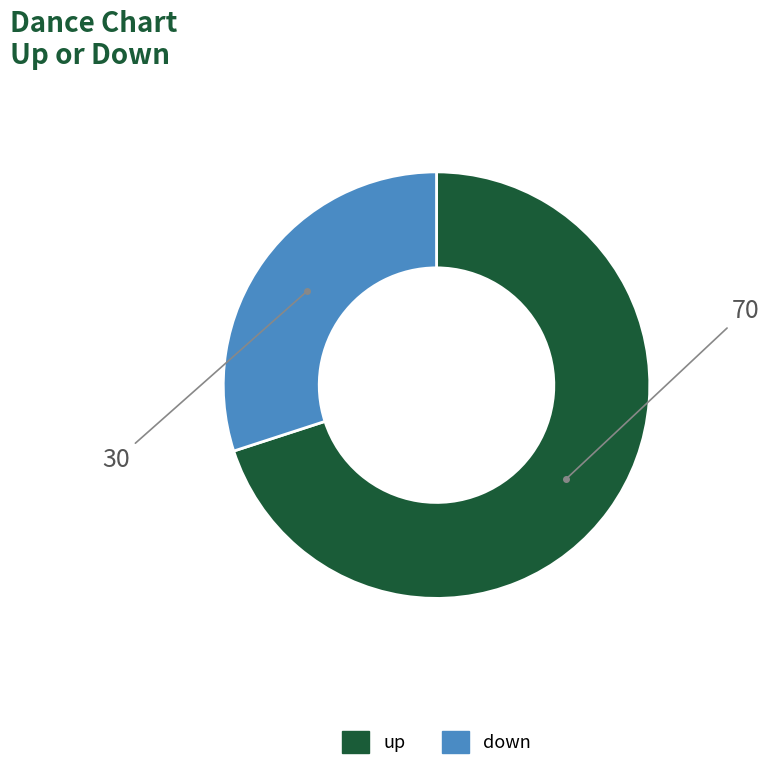

Which slice is the smallest?

down